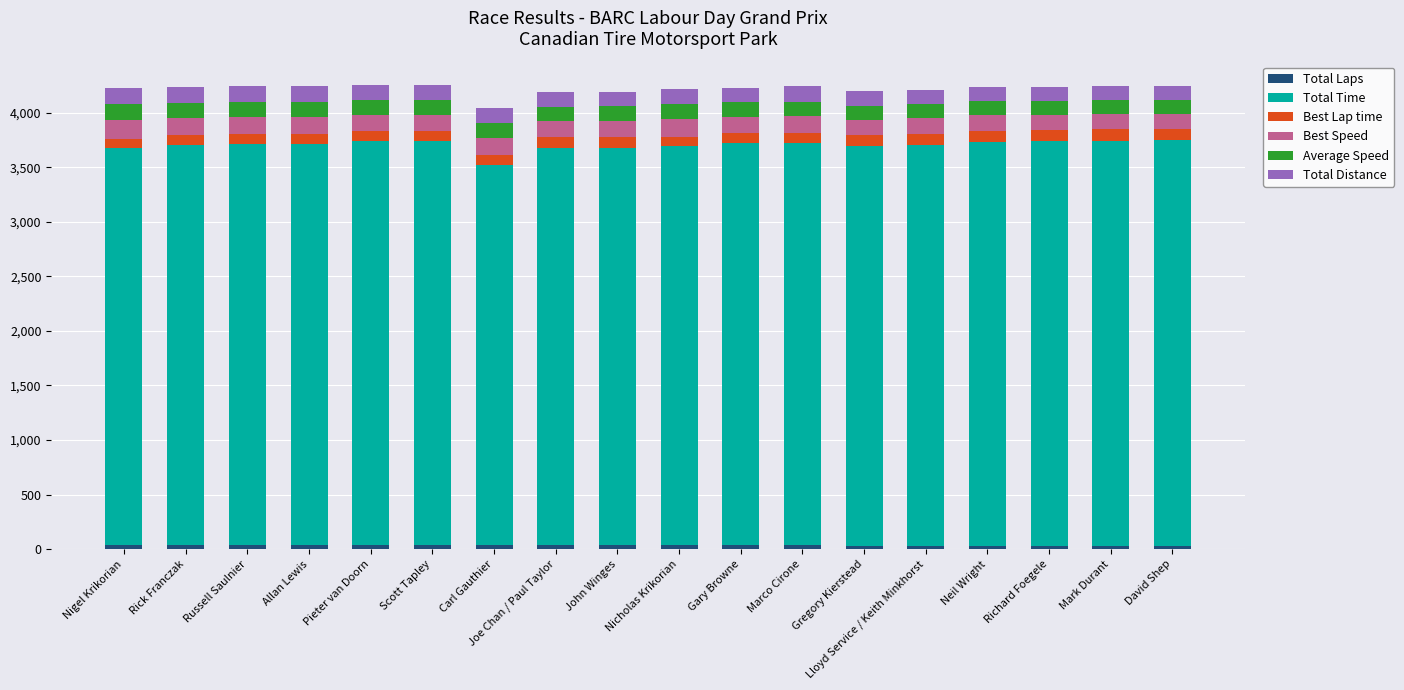

How many bars are there in total?

18